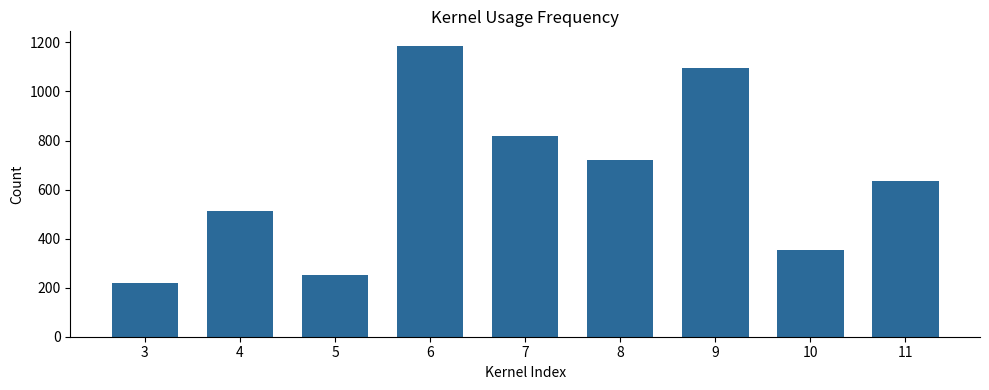

Which has a higher value, 8 or 11?

8